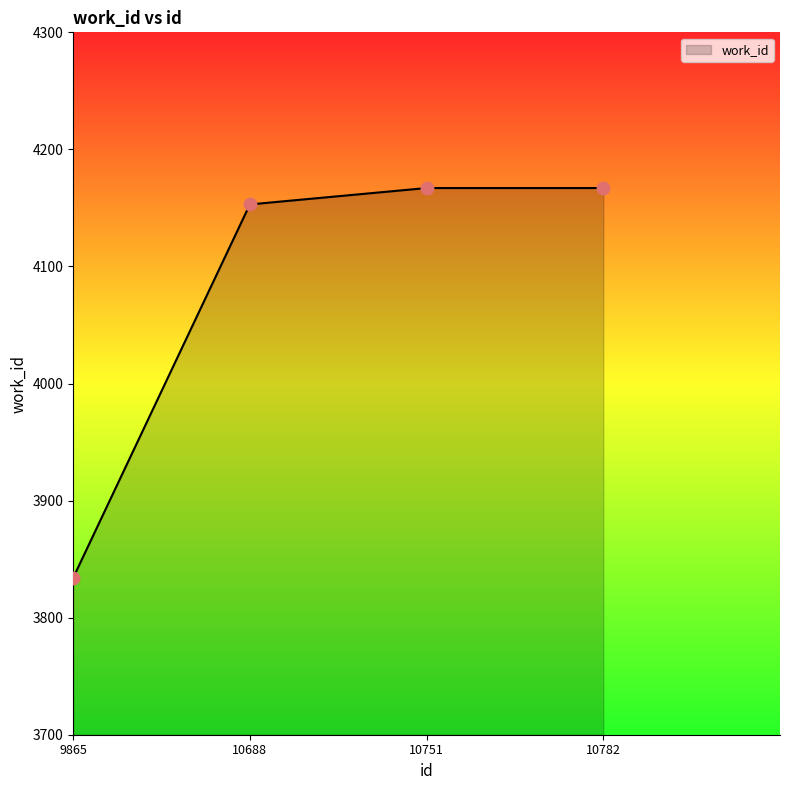

What is the change in value from 9865 to 10688?

+319